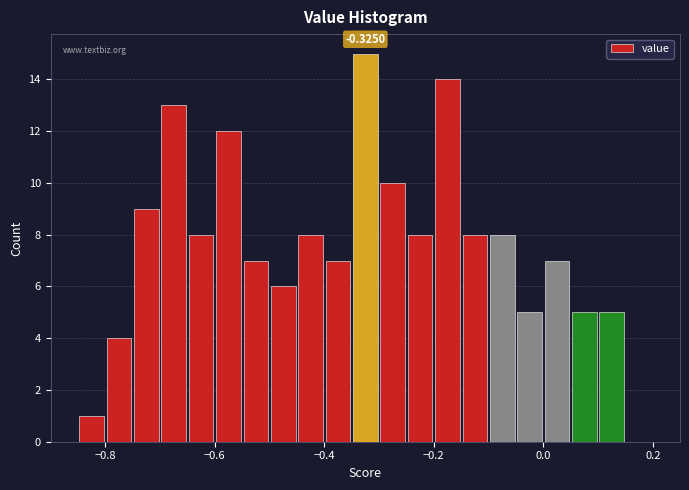

Read against the x-axis, roughly where is the centre of the tallest bar?

-0.32